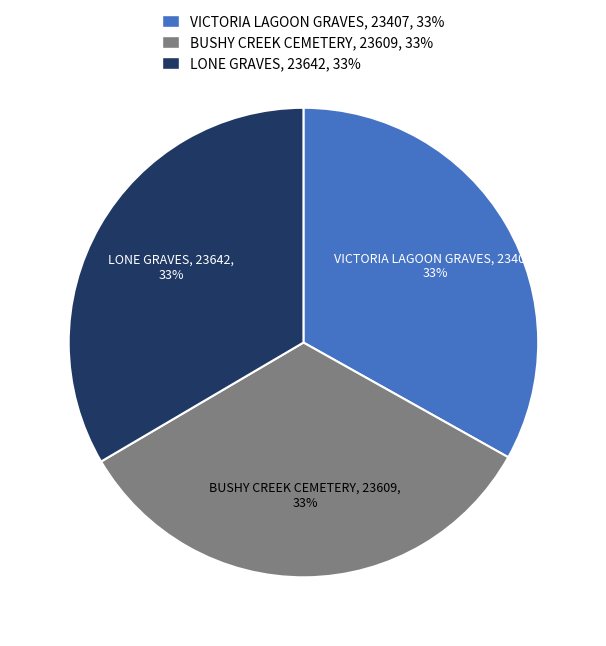

How many segments does this pie chart have?

3